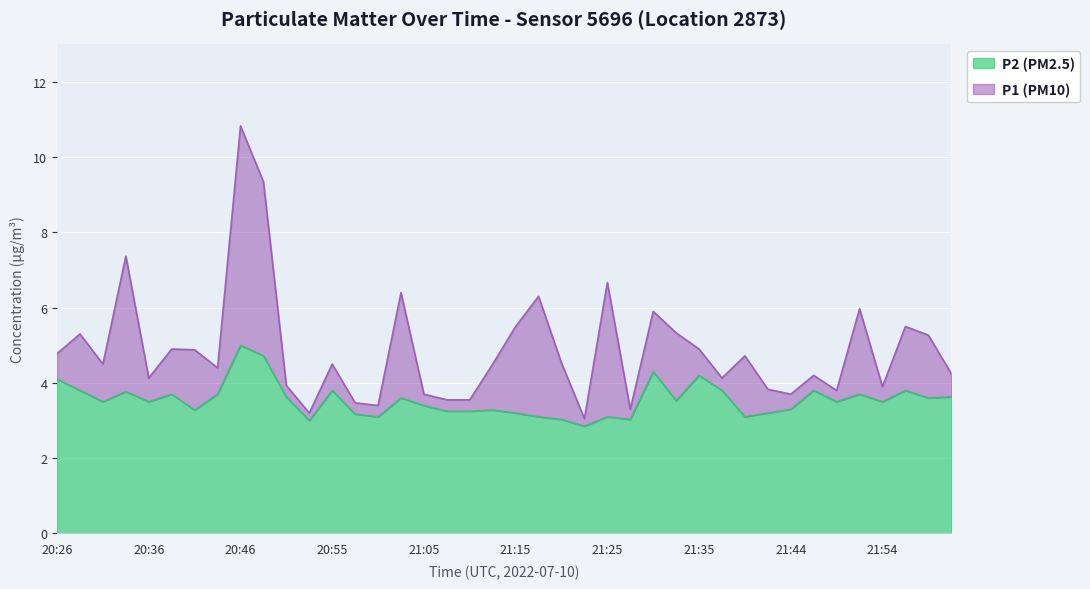

What is the sum of all P1 (PM10) values?

195.4